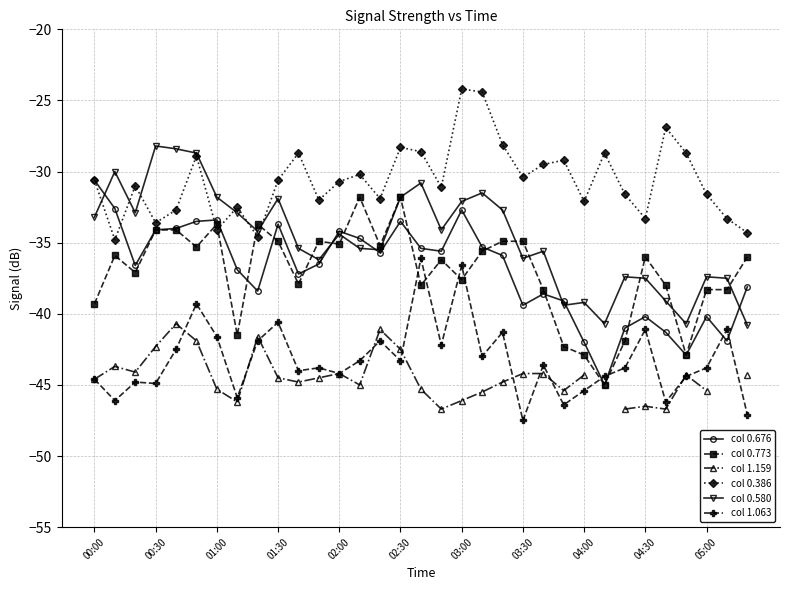

What is the label of the 20th point from the right?

13